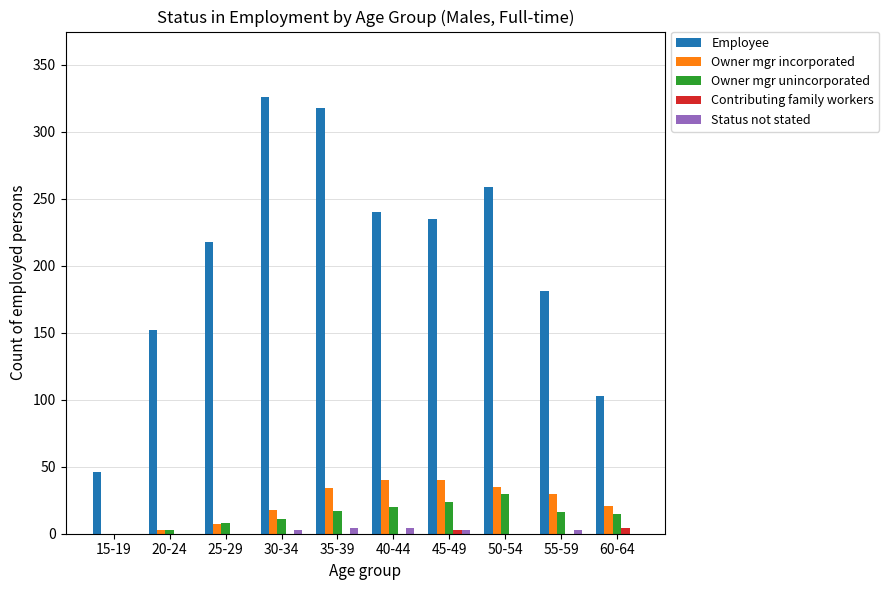

Between 50-54 and 60-64, which series saw the biggest shift?

Employee